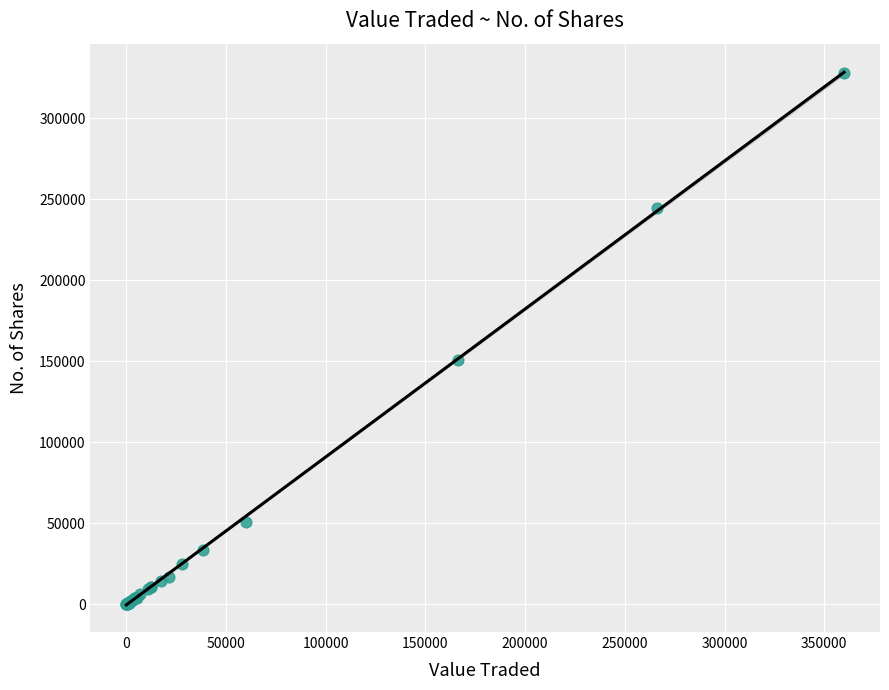

What Y value in the scatter plot is closest to 164006?

151031